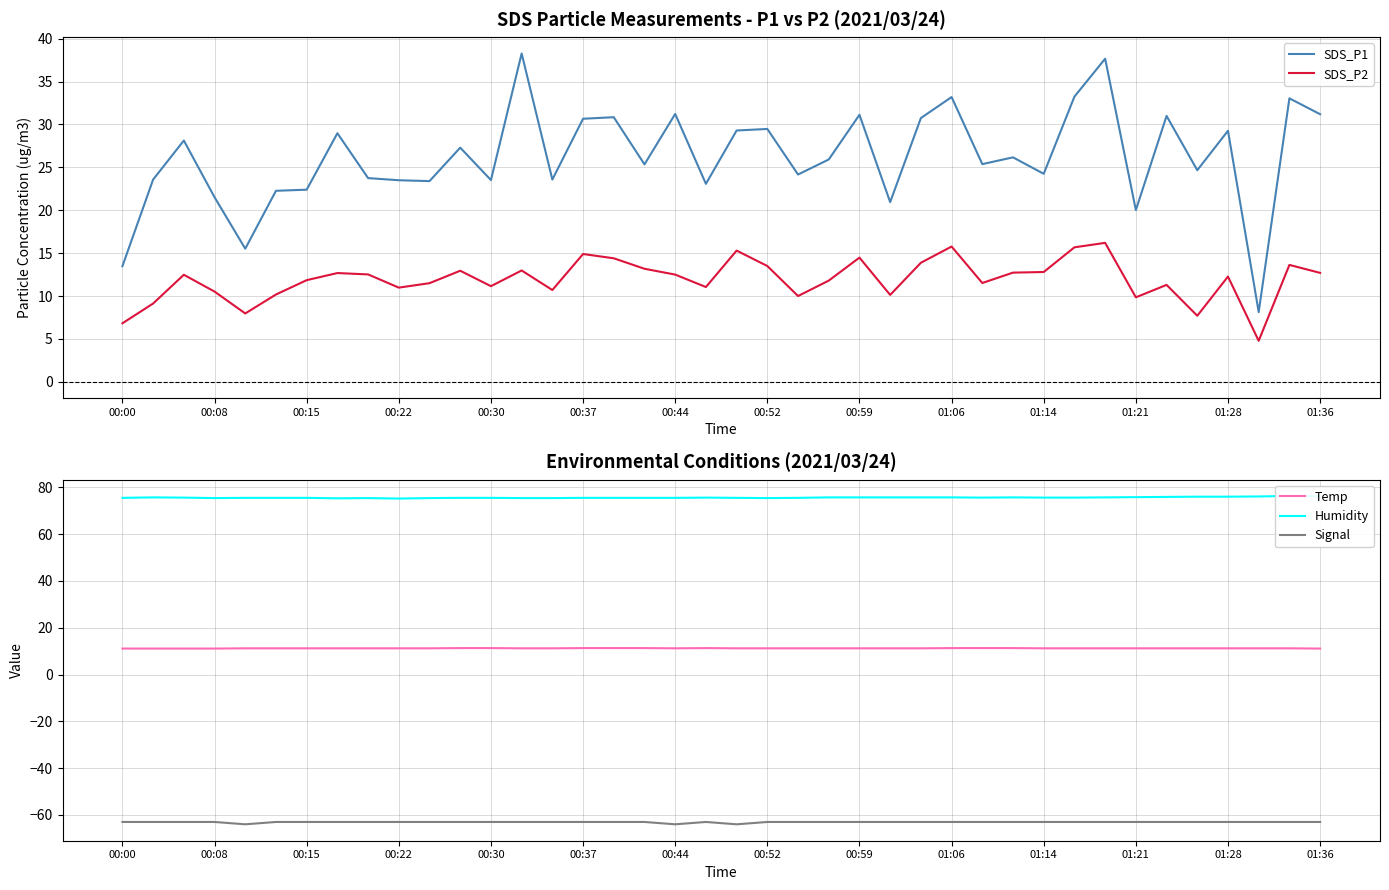

What is the total value across all series at 26?

68.5